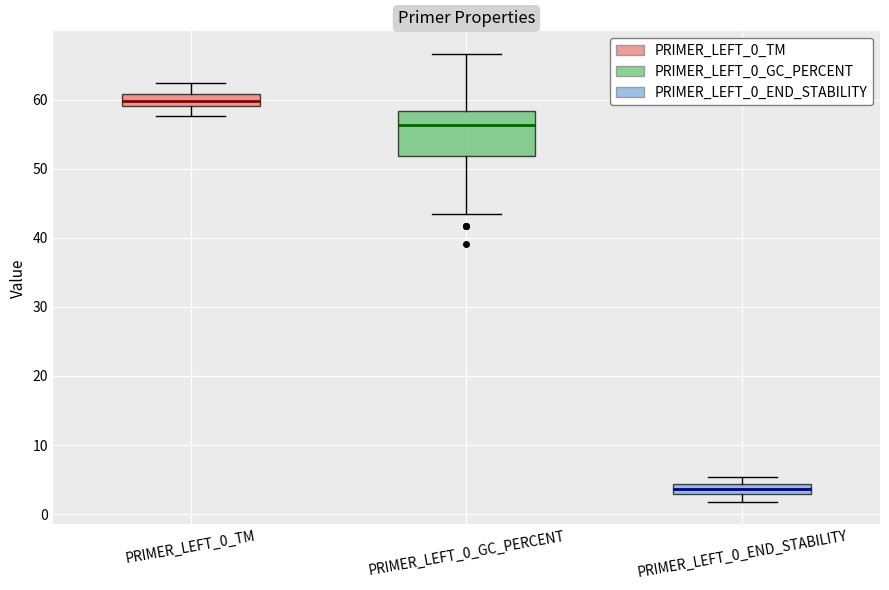

Which box's median line is the lowest?

PRIMER_LEFT_0_END_STABILITY